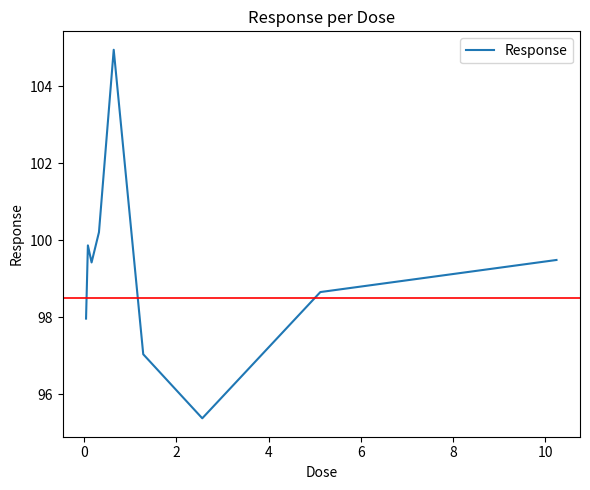

What is the sum of all values?

893.0